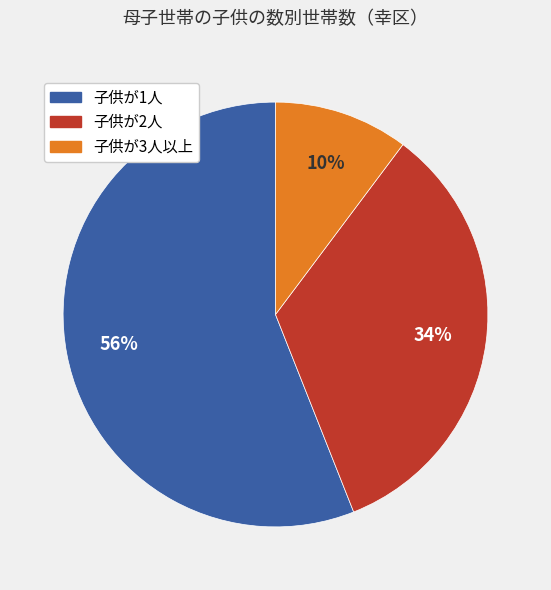

Between 子供が2人 and 子供が1人, which is larger?

子供が1人